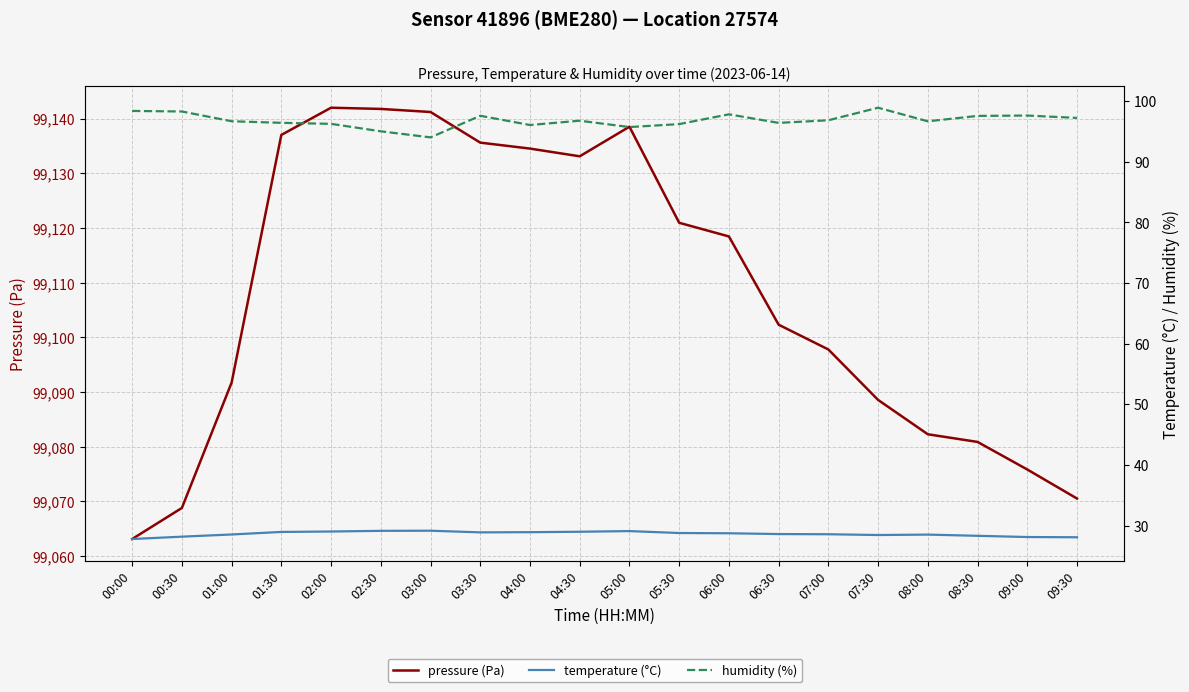

Rank the series by their maximum value, from lowest to highest.

temperature (°C), humidity (%), pressure (Pa)